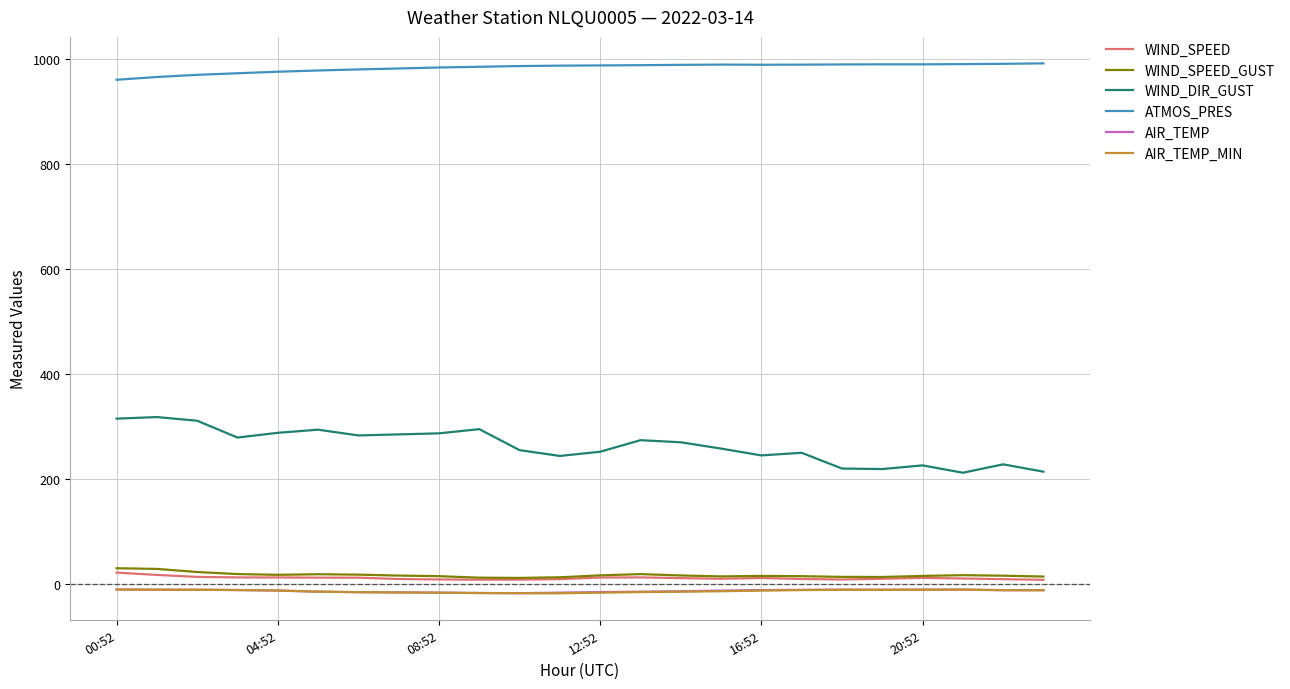

What is the maximum value shown in the chart?

991.4